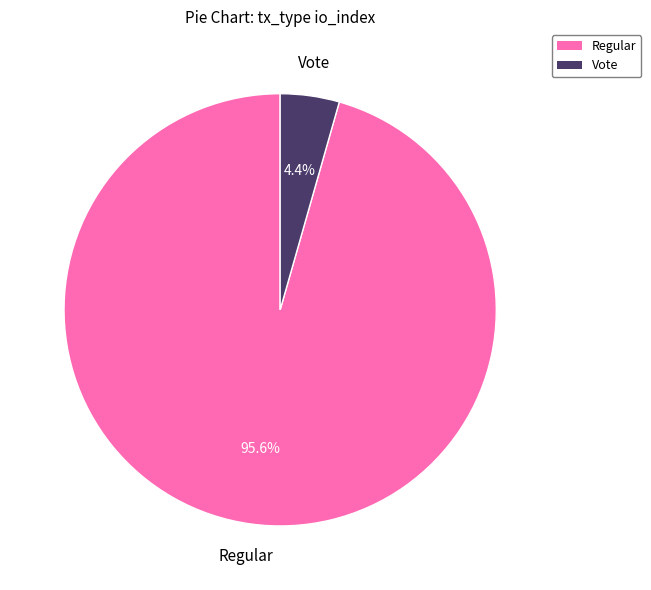

Count the number of slices in the pie.

2